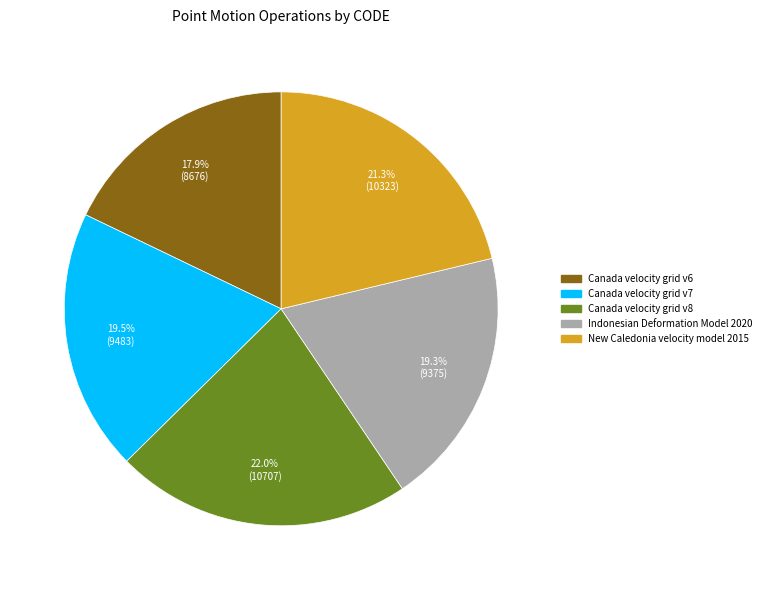

How many slices are in this pie chart?

5